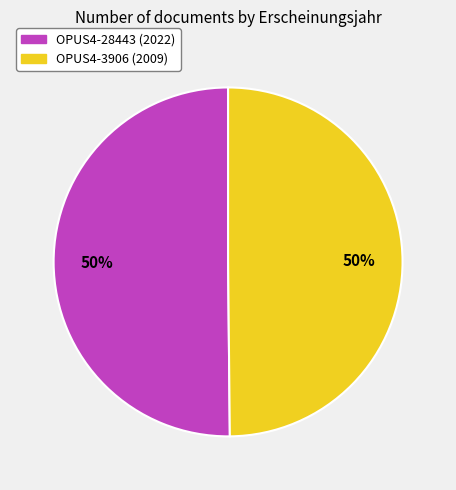

To the nearest percent, what is the average slice percentage?

50%